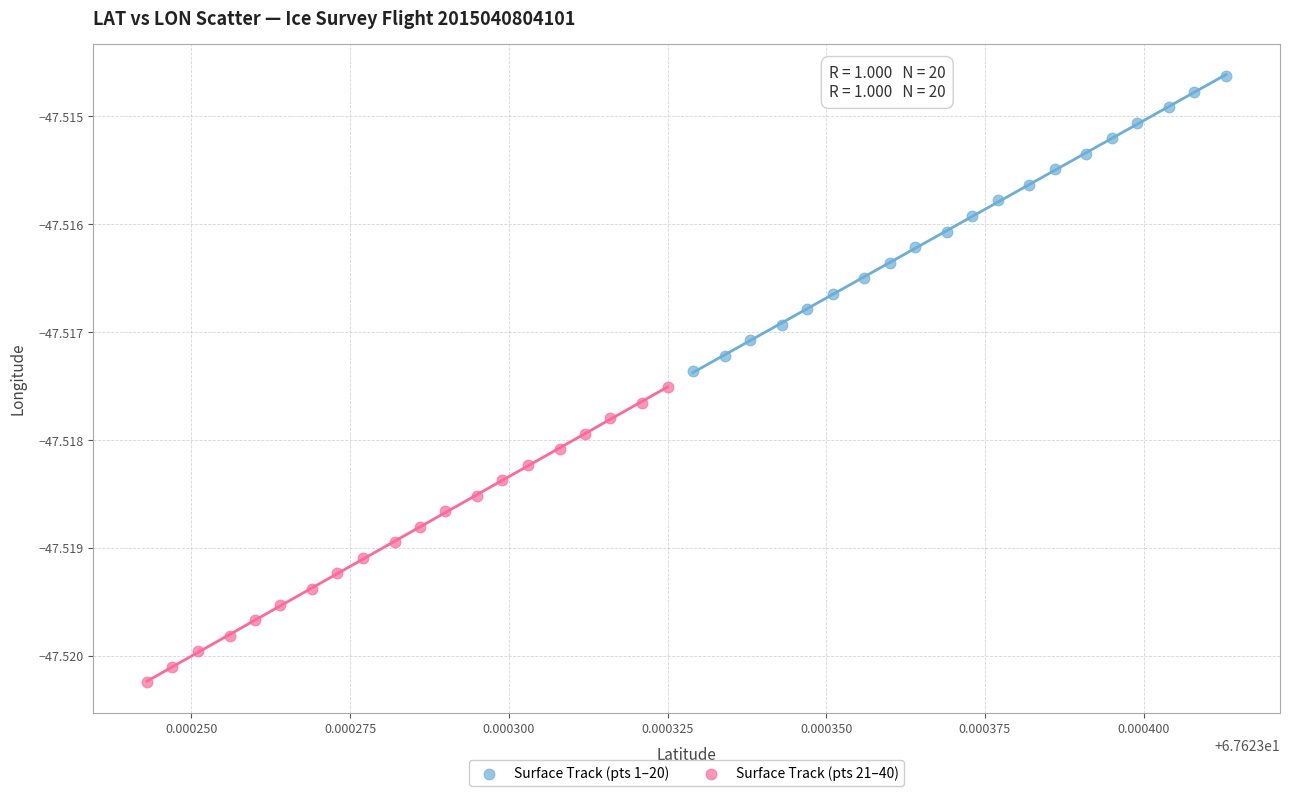

Which series contains the highest Y value?

Surface Track (pts 1–20)